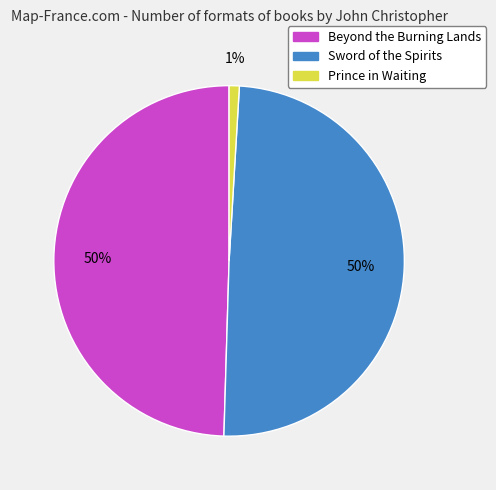

What is the smallest slice in the pie chart?

Prince in Waiting